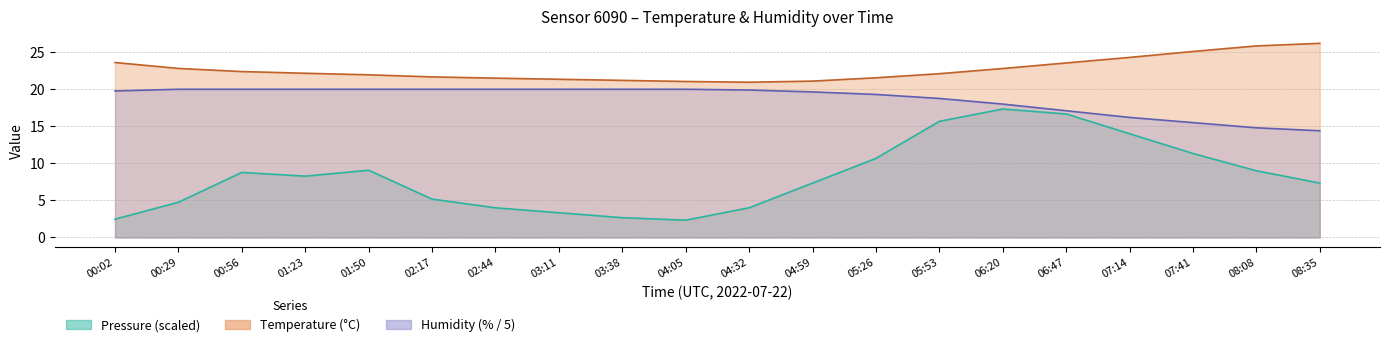

What are all the series names shown in the legend?

Temperature, Humidity